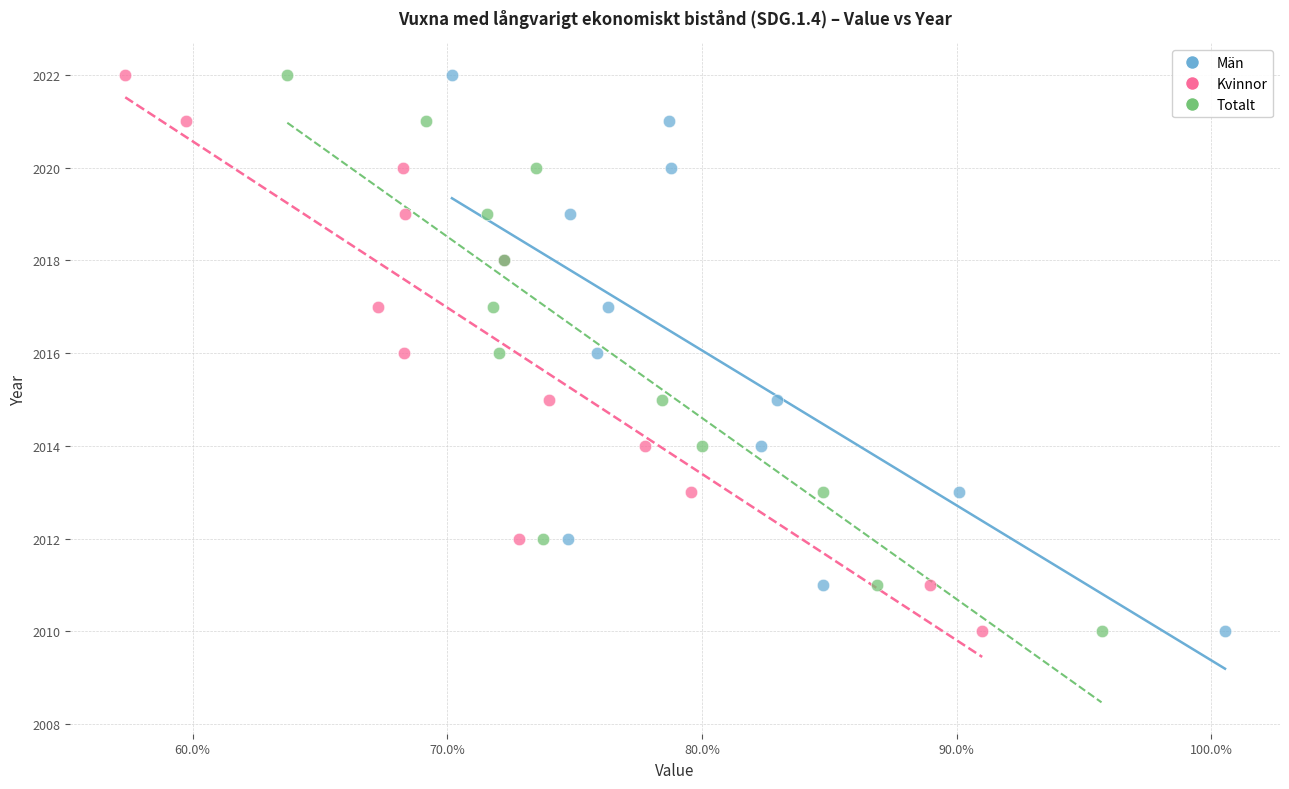

What are all the series names shown in the legend?

Män, Kvinnor, Totalt